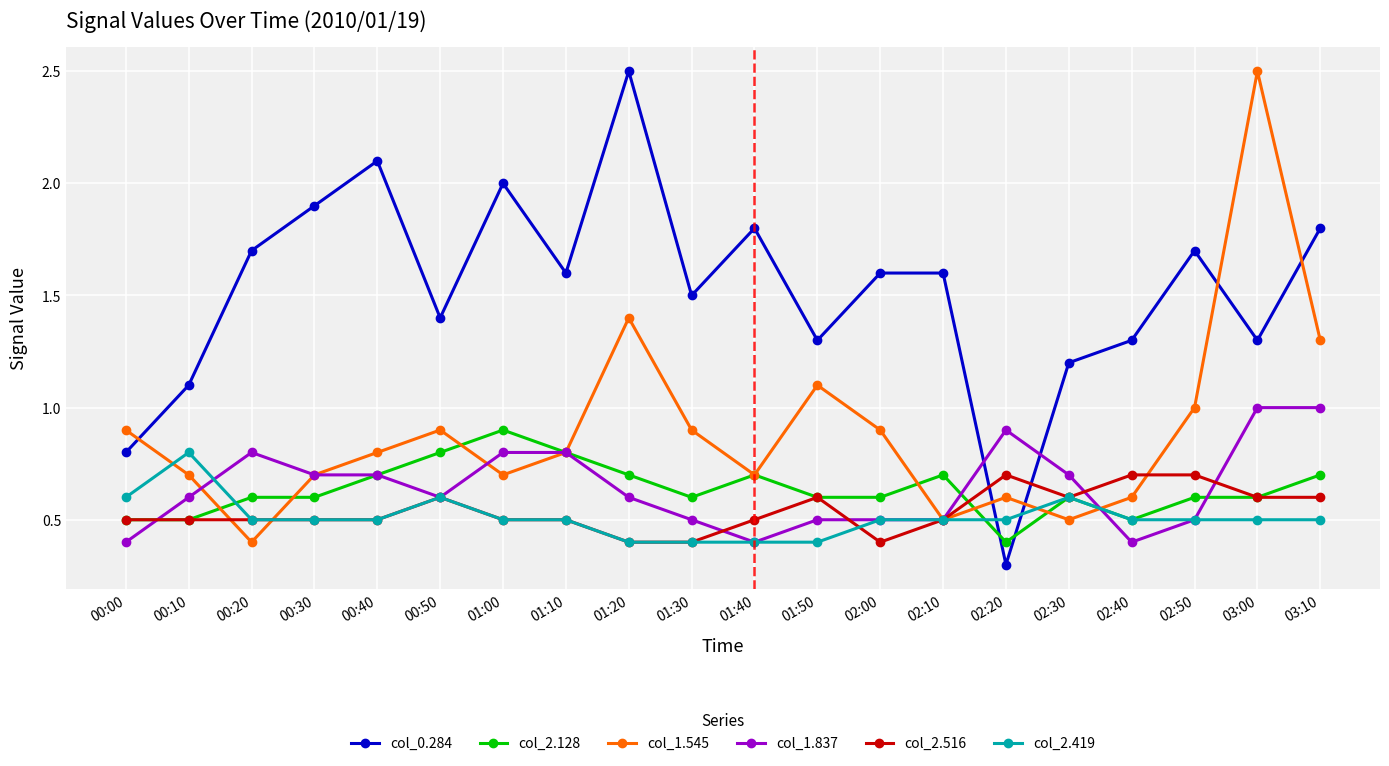

Which series has the widest spread of values?

col_0.284